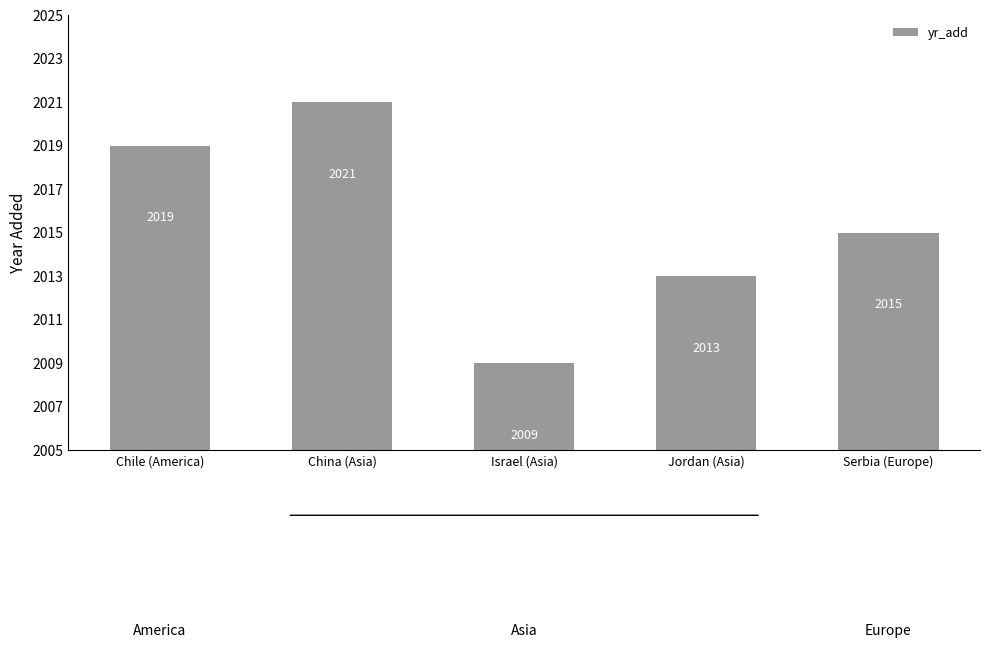

The chart shows a value of 3567 at Israel (Asia). True or false?

False